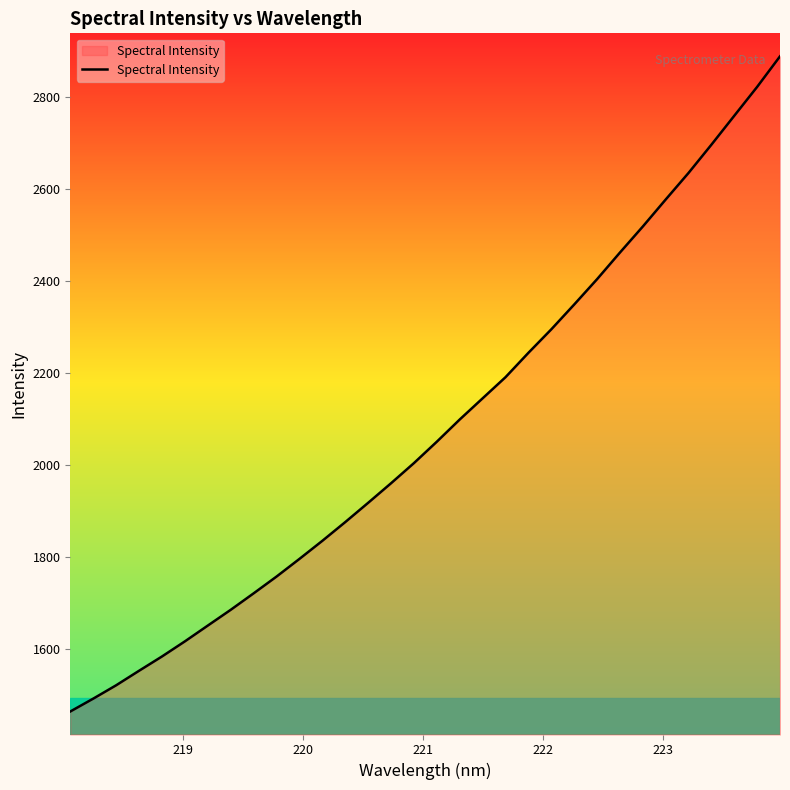

What is the greatest value displayed?

2889.0